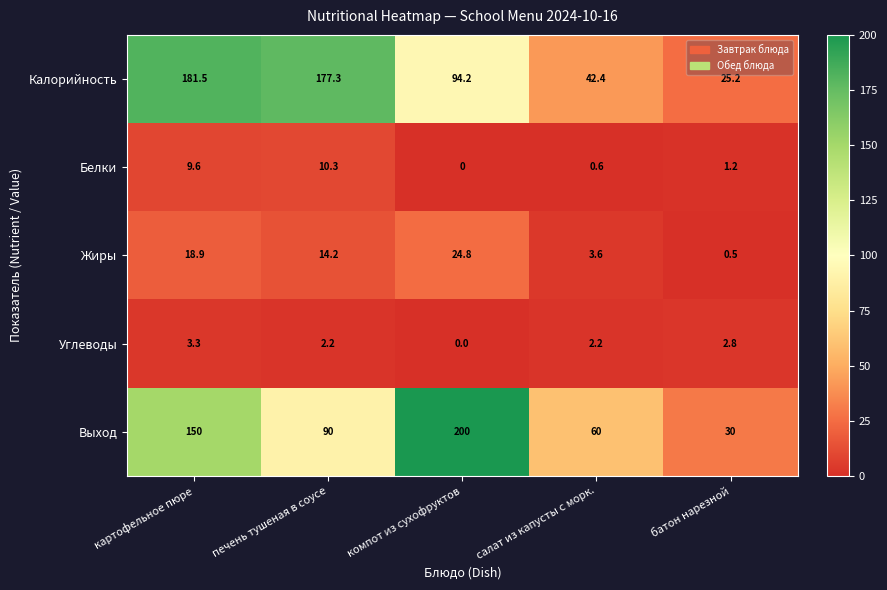

How many data points does each series have?

5